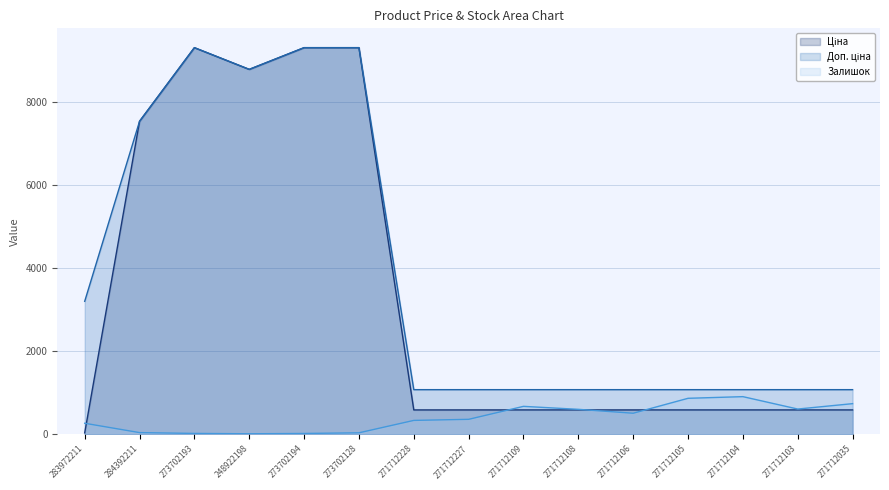

At how many categories does at least one series exceed 311?

15